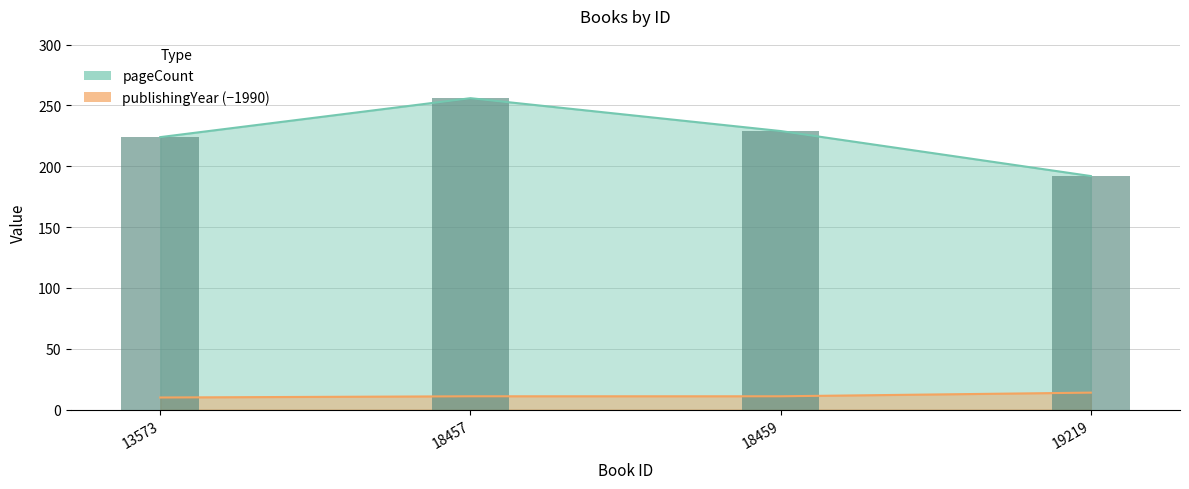

Between 13573 and 18457, which series saw the biggest shift?

pageCount